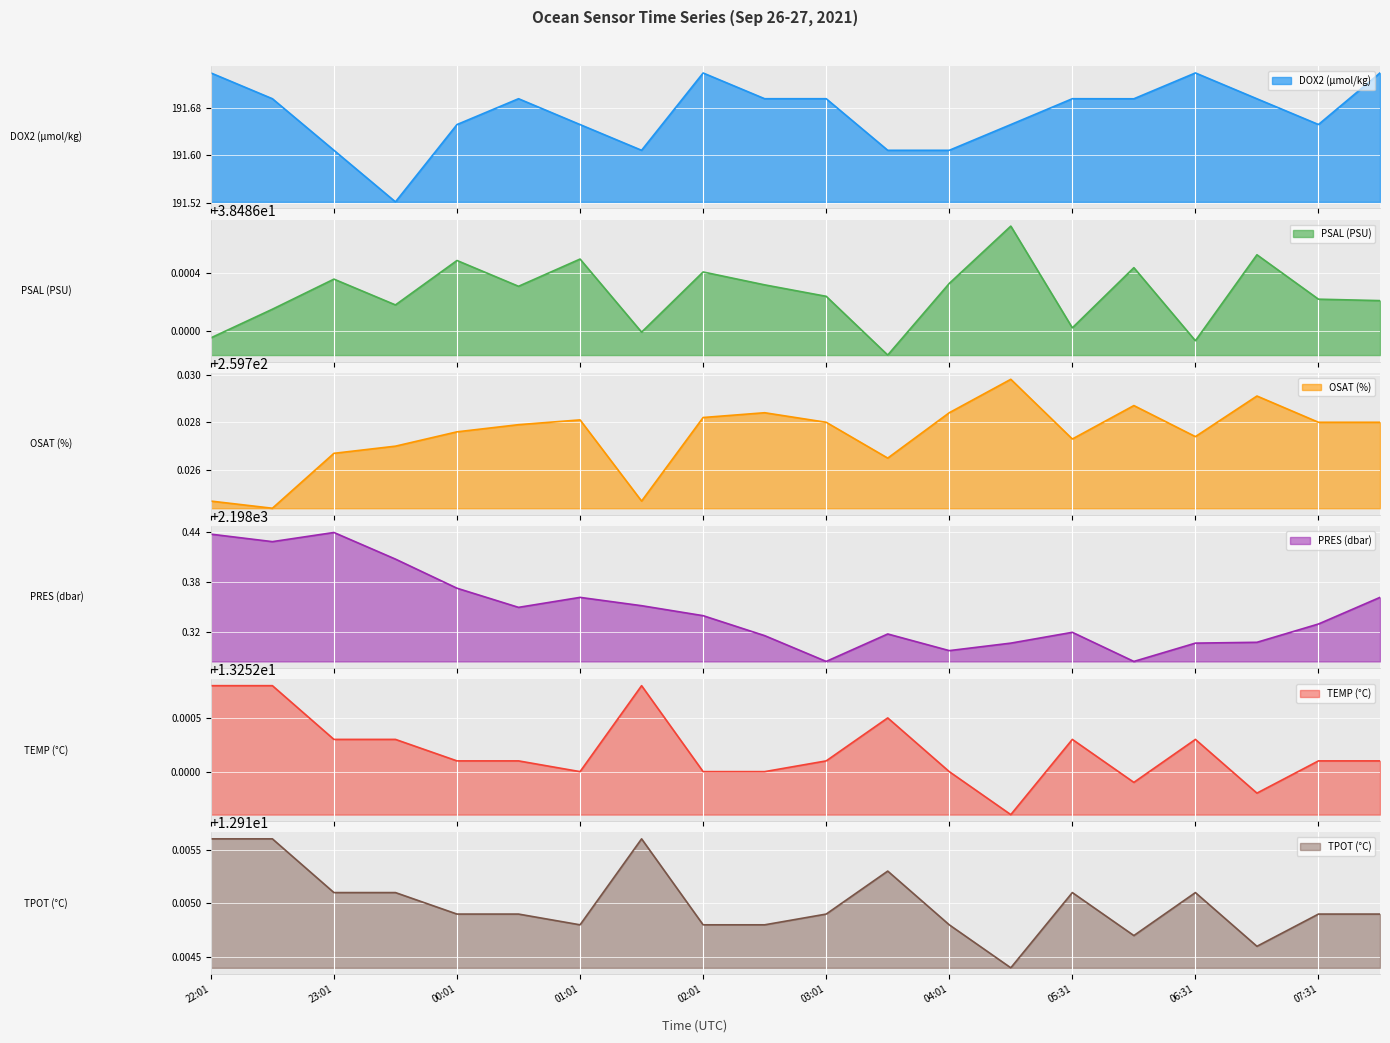

What is the difference between the maximum and minimum values in the DOX2 (µmol/kg) series?

0.2